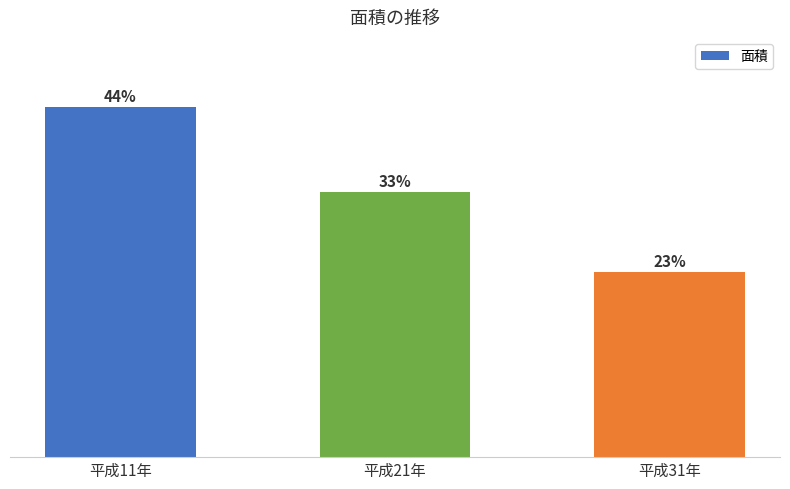

Are the bars horizontal?

No